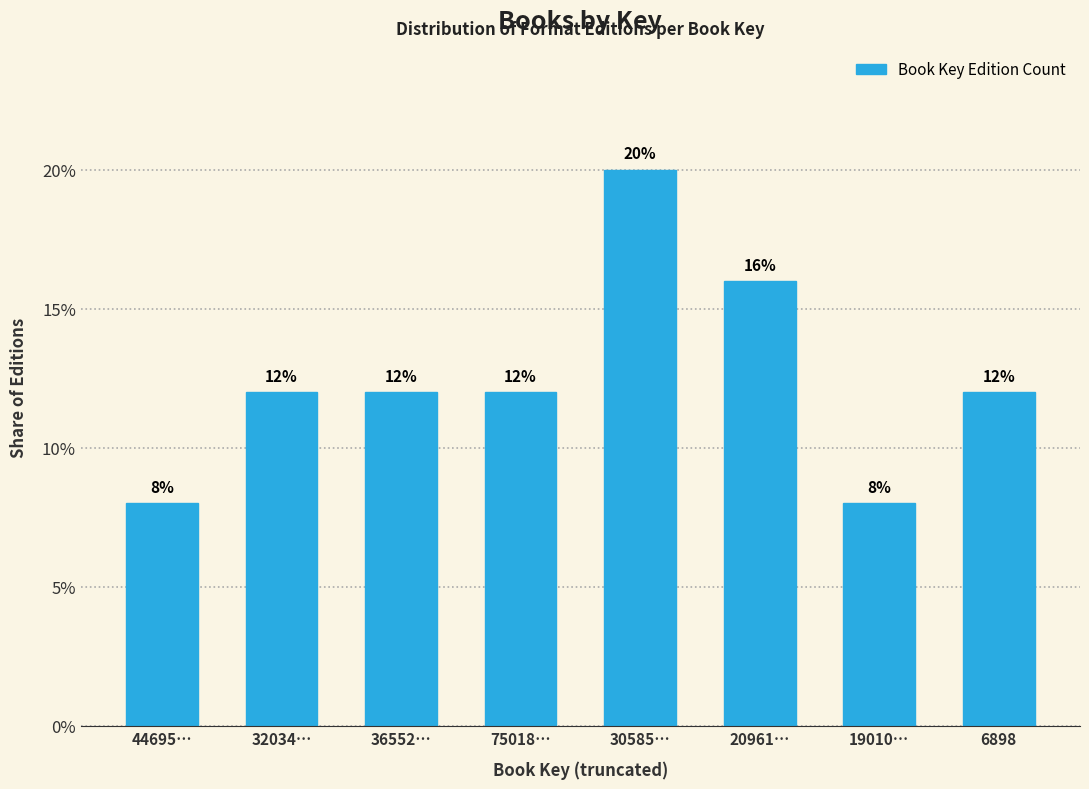

Reading right to left, list all the values displayed in this chart.

6898=12	19010…=8	20961…=16	30585…=20	75018…=12	36552…=12	32034…=12	44695…=8